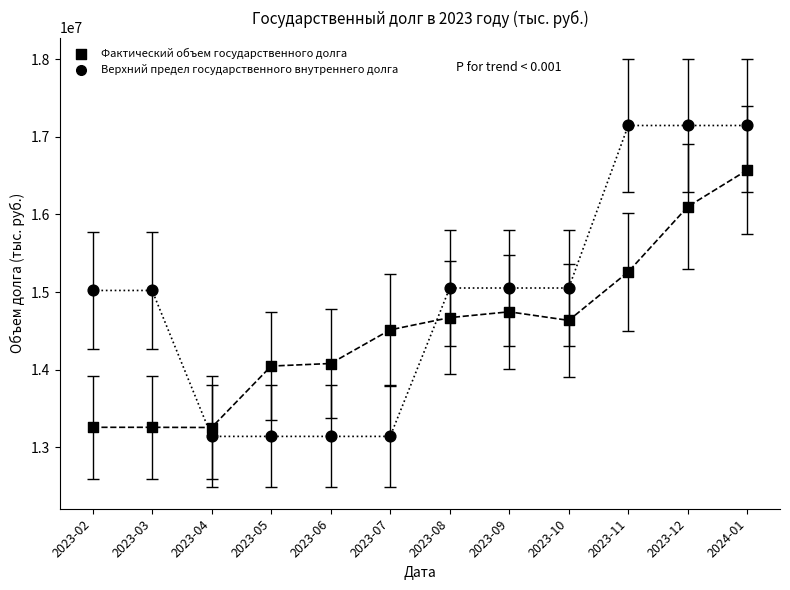

How many data points are displayed?

24